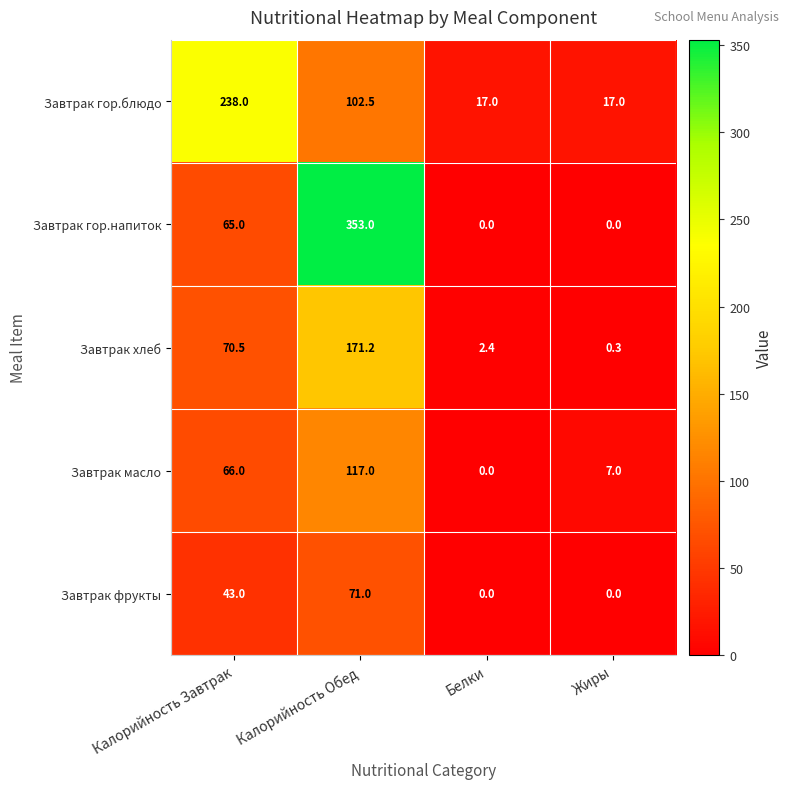

What is the difference between the Завтрак хлеб values at Жиры and Белки?

2.1